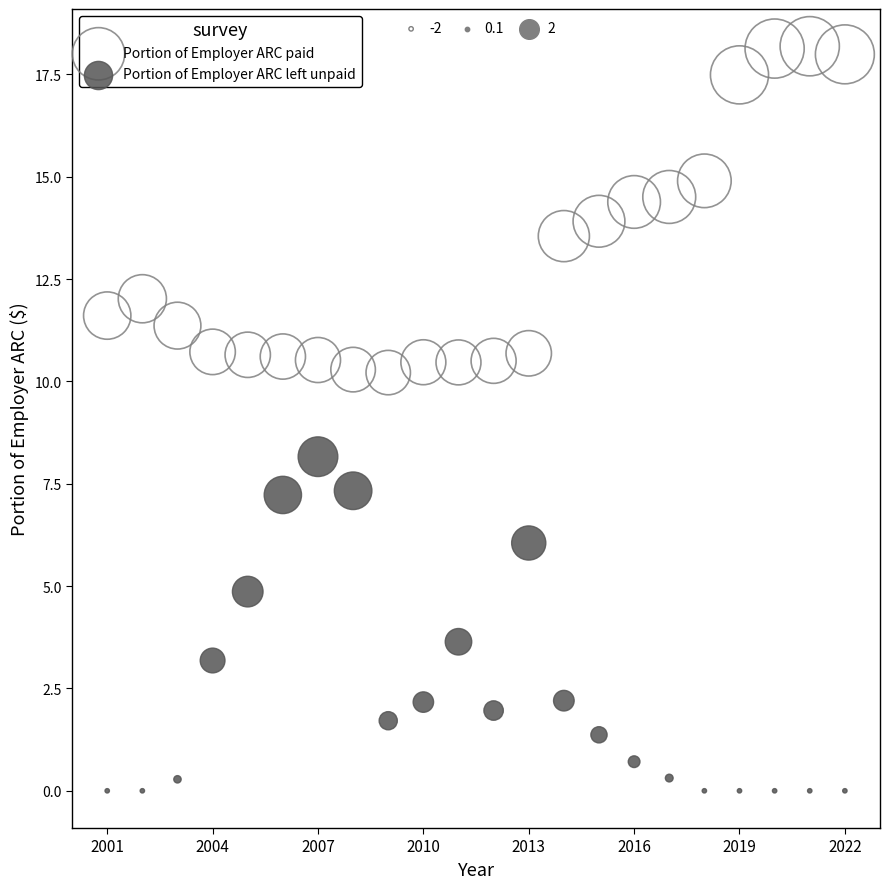

Across all series, what Y value is closest to 9?

8.2